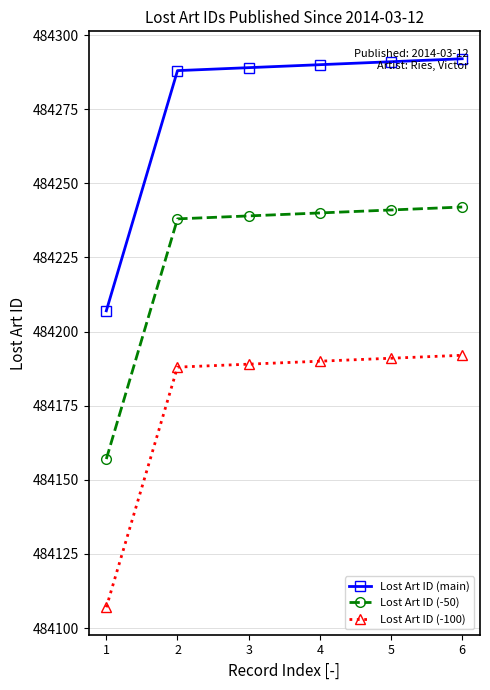

What value does the Lost Art ID (main) series have at 3?

484289